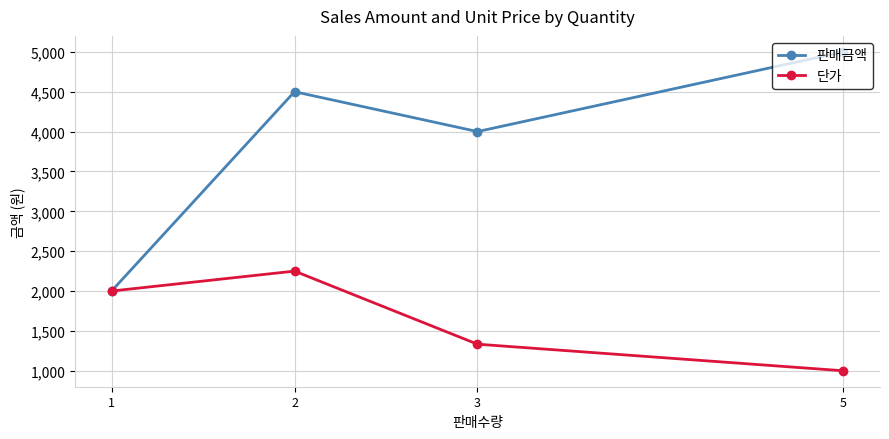

Which series has the largest range (max minus min)?

판매금액